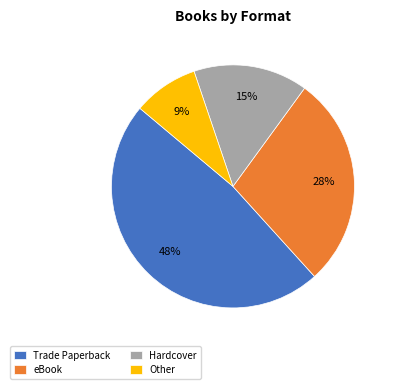

True or false: Hardcover accounts for 5% of the total.

False